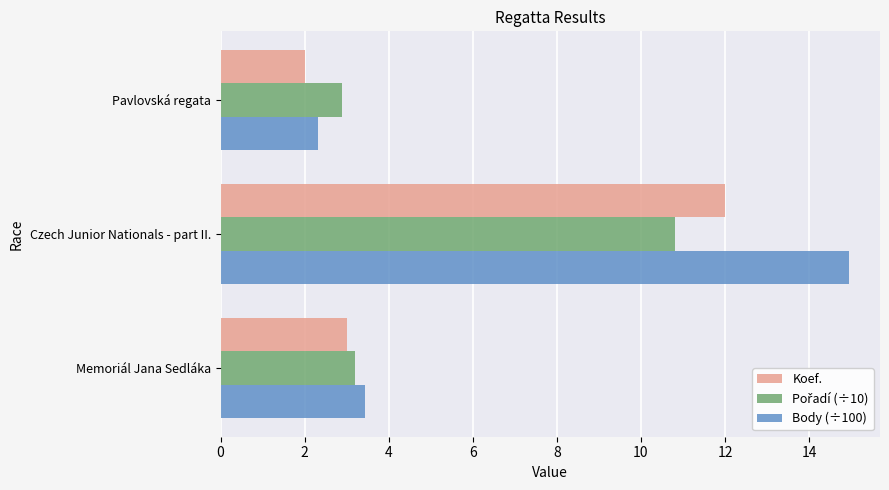

What is the sum of all Koef. values?

17.0